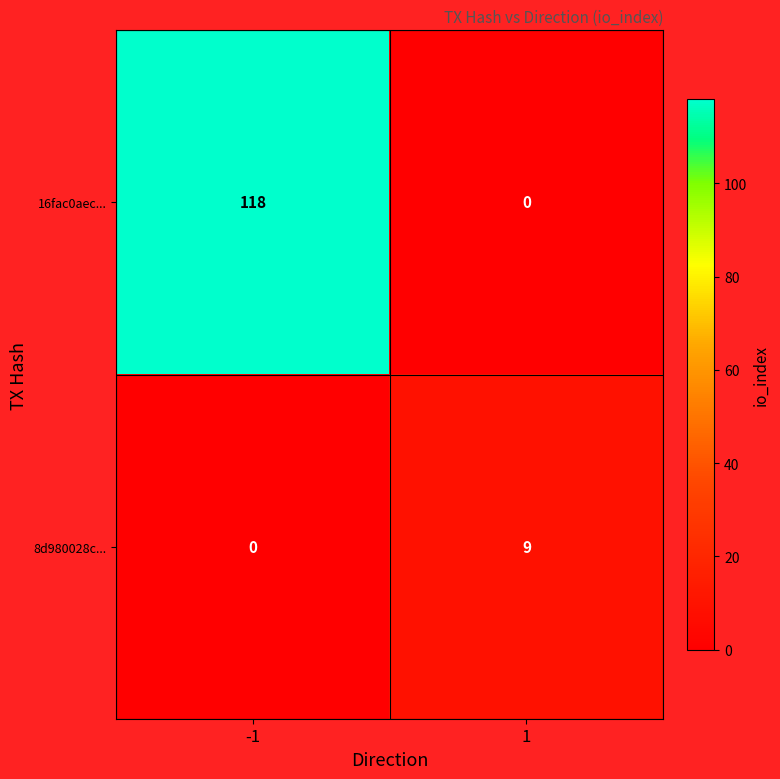

True or false: 8d980028c... has a value of 0 at -1.

True